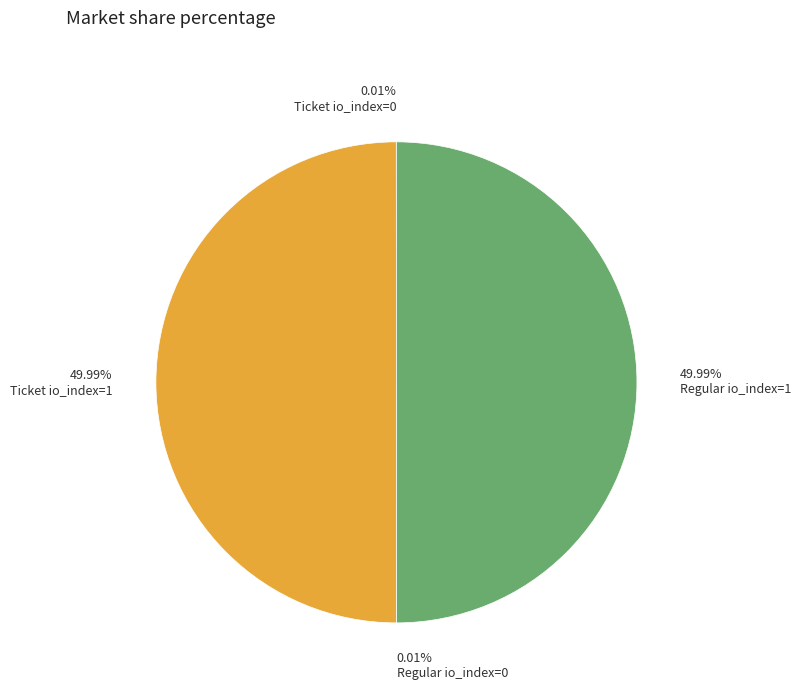

Approximately how many times larger is the value at 49.99% Regular io_index=1 compared to 49.99% Ticket io_index=1?

1.0